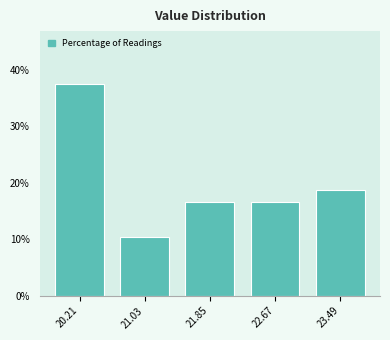

Over which range of the x-axis is the bar tallest?

19.80 to 20.62